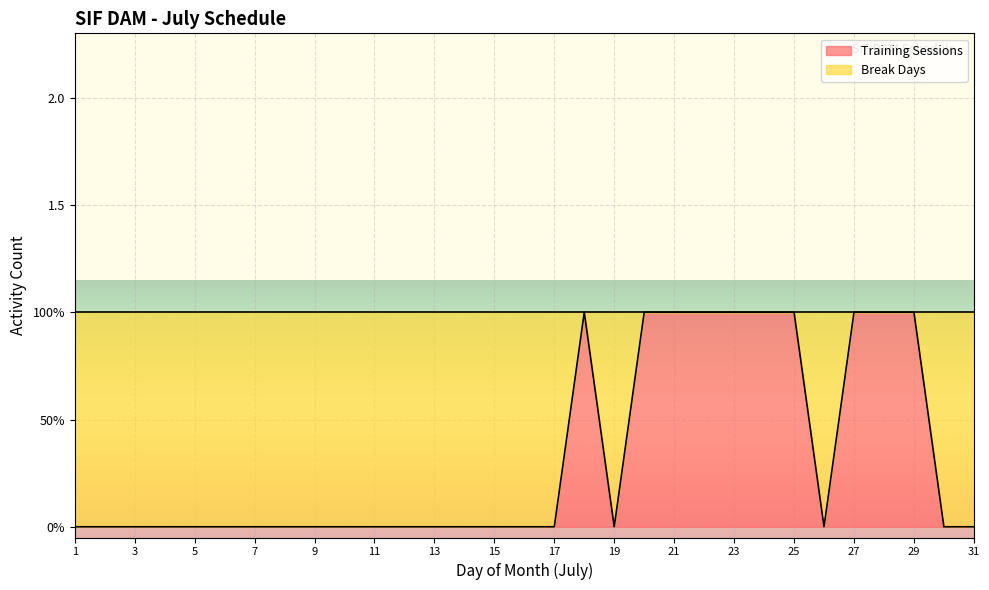

Between 21 and 3, which is larger?

21